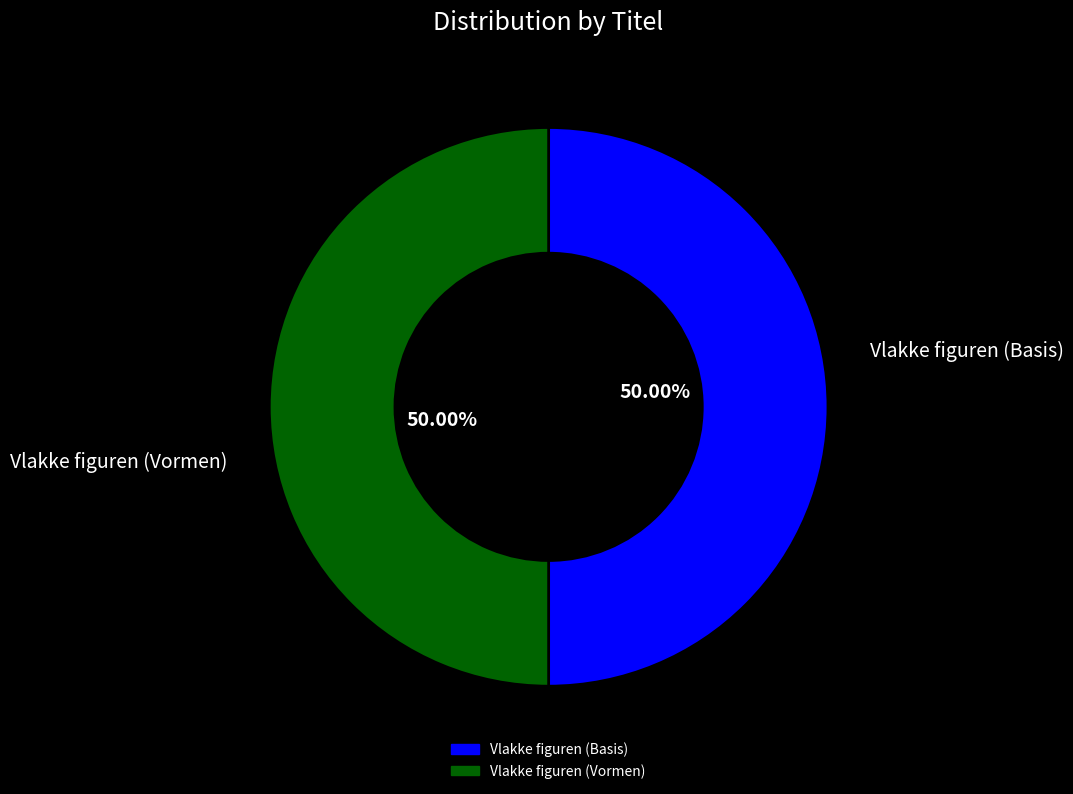

Count the number of slices in the pie.

2